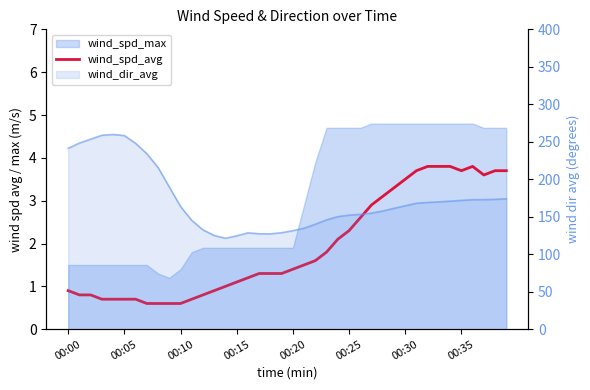

What is the smallest value displayed?

0.6